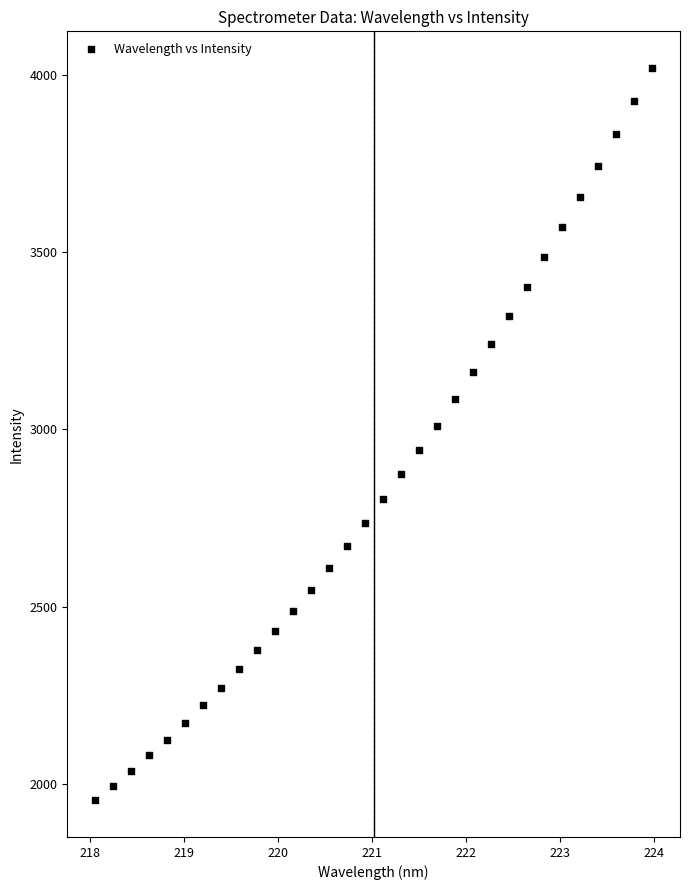

What is the range of X values (max minus min)?

5.9